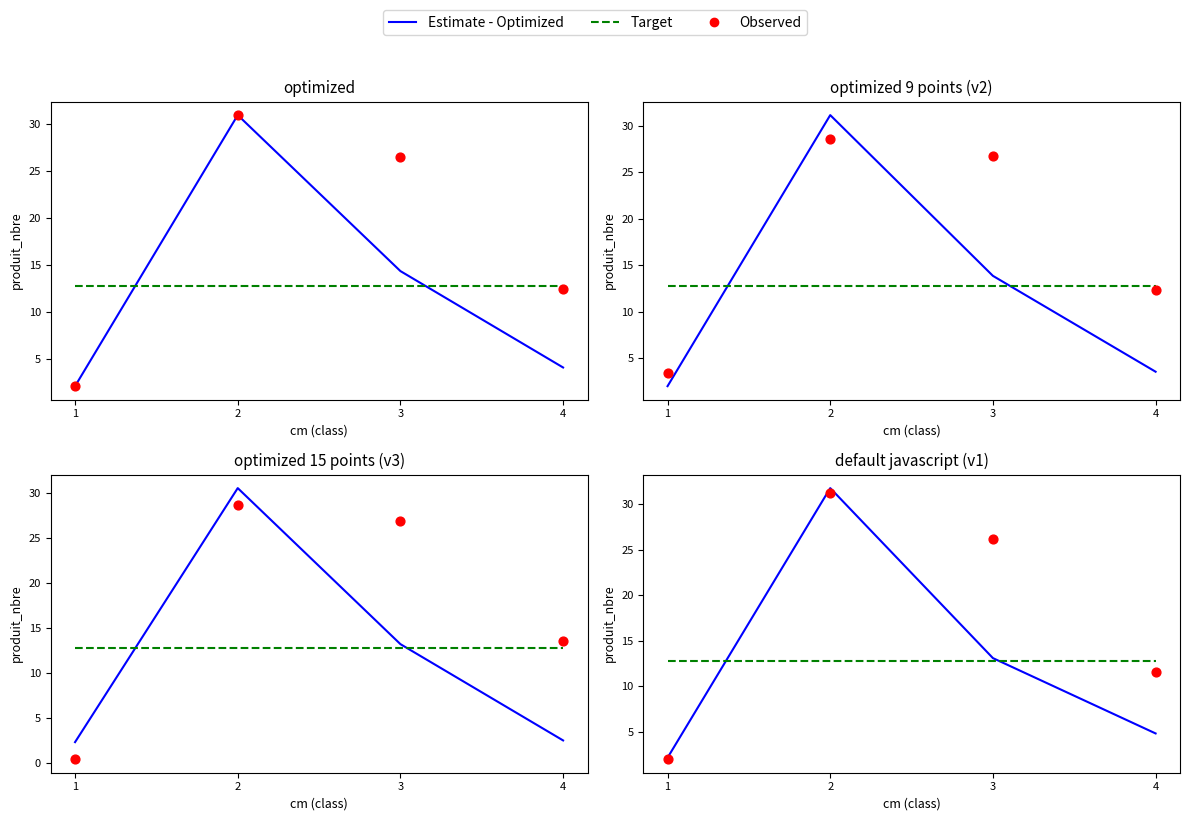

What are all the series names shown in the legend?

Estimate - Optimized, Target, Observed